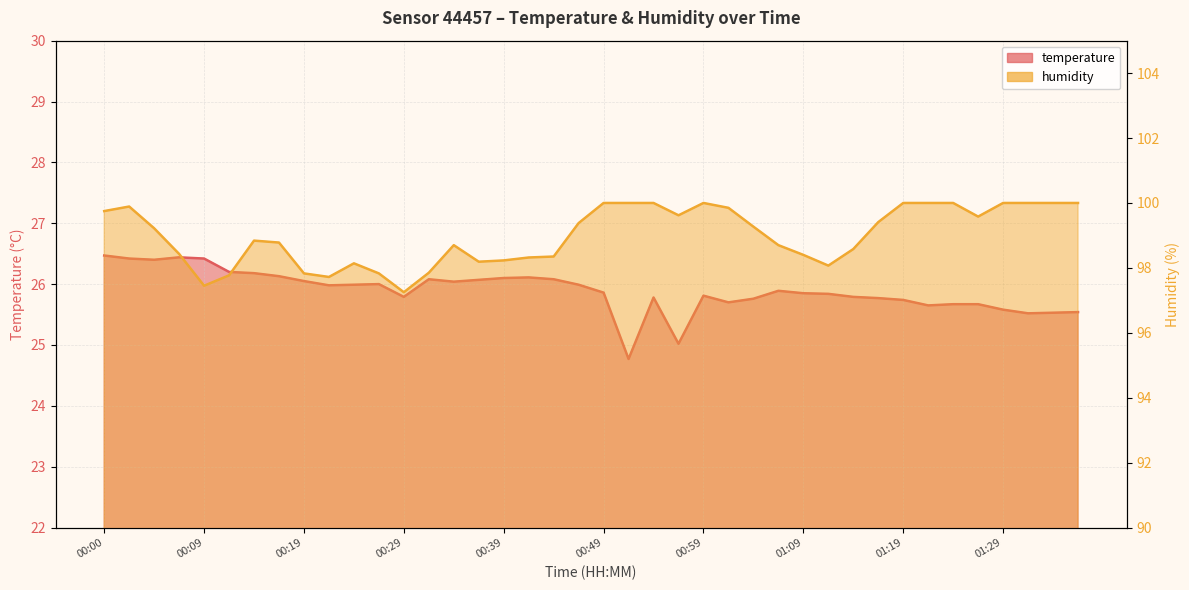

How many series are shown in this chart?

2